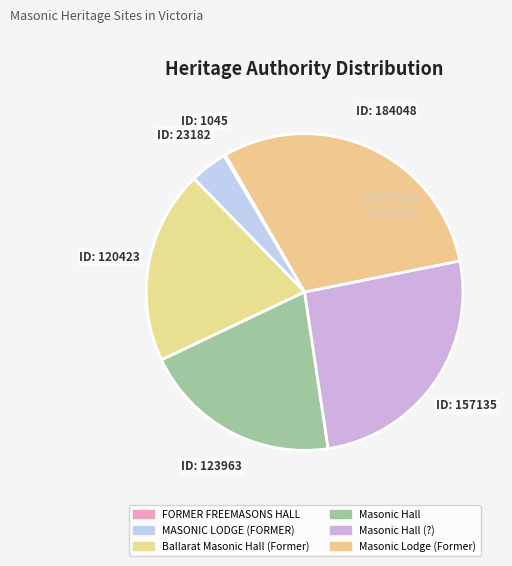

What is the ratio of the value at ID: 157135 to the value at ID: 184048?

0.9